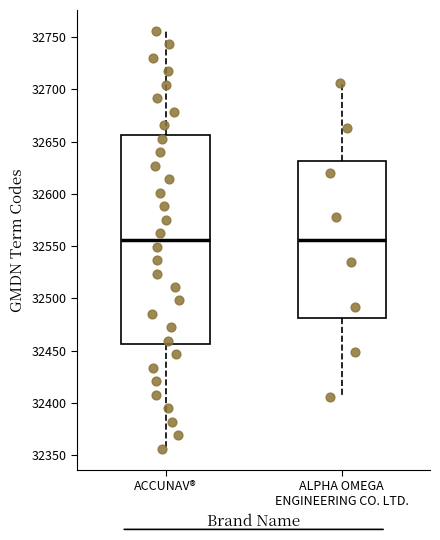

Where is the upper edge of the box for ALPHA OMEGA ENGINEERING CO. LTD. on the y-axis? The values are not printed on the chart, so give them approximately, as read against the axis.

32630